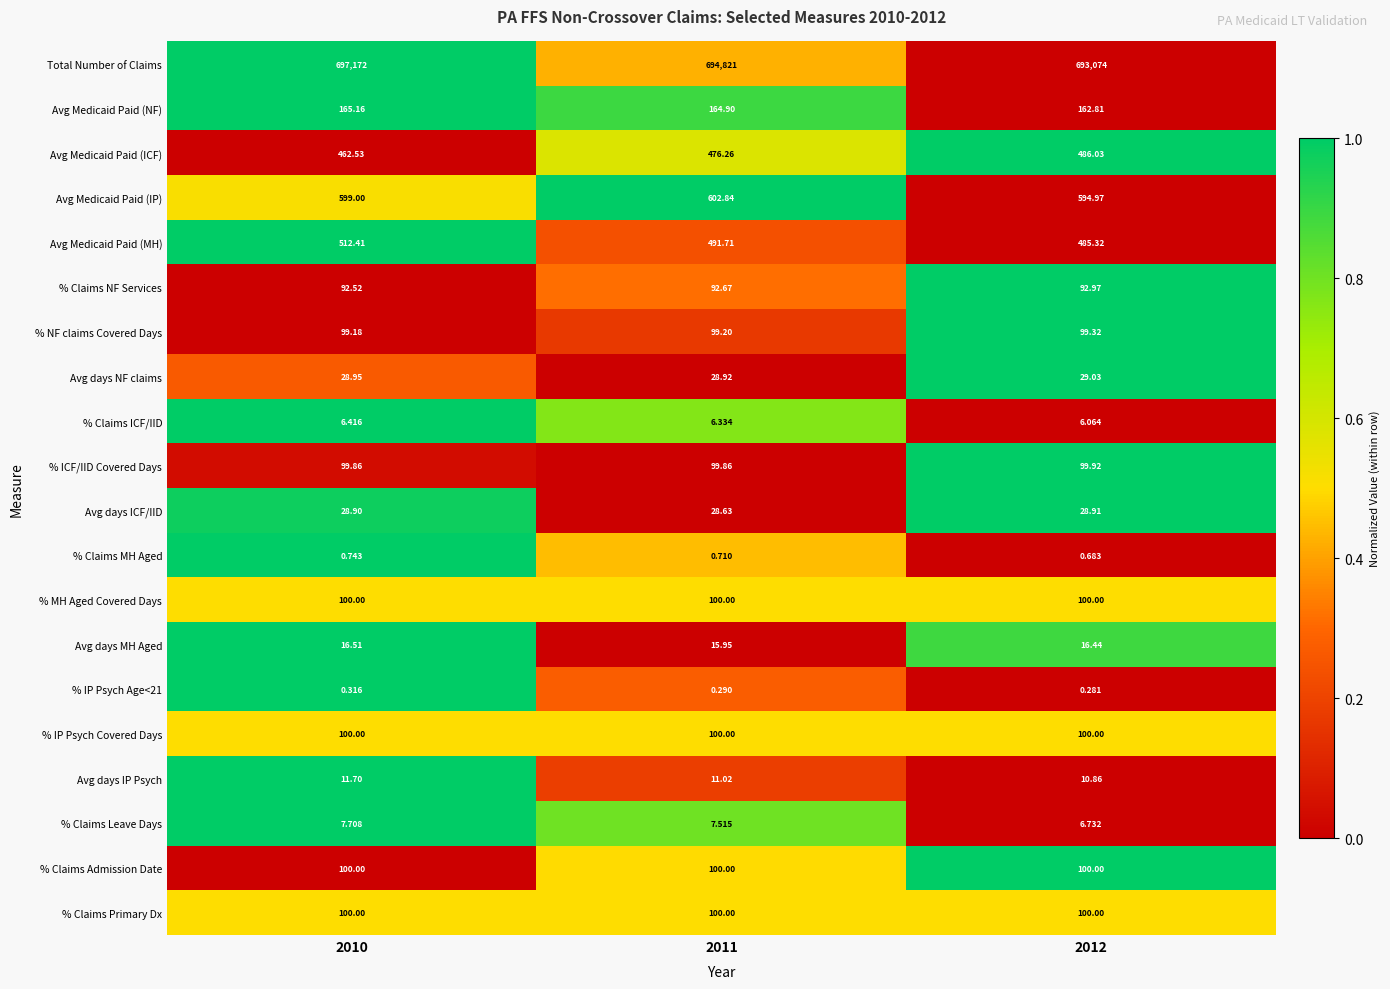

Which series has the largest range (max minus min)?

Total Number of Claims